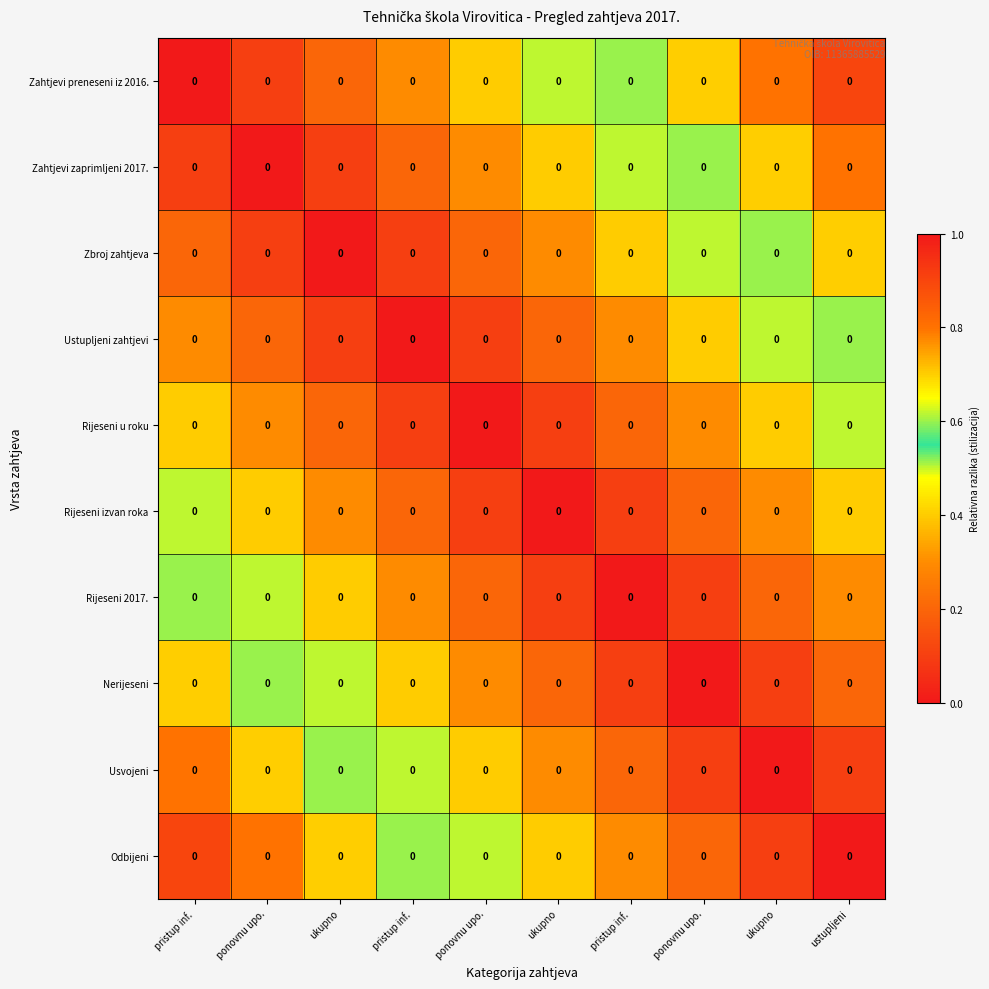

True or false: Zbroj zahtjeva has a value of 0.4 at ukupno.

False